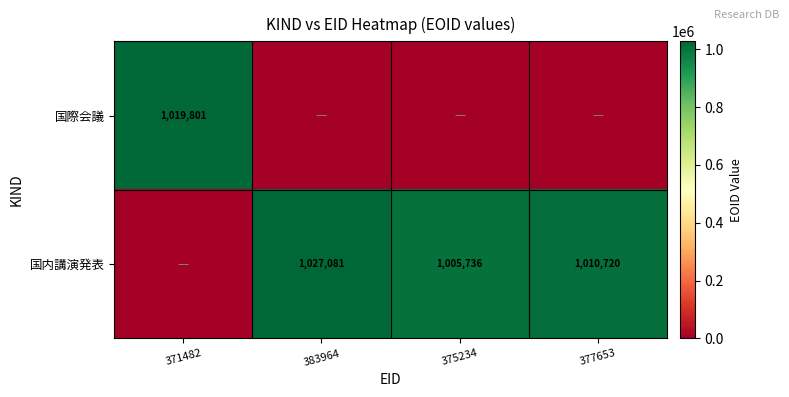

Is it true that 国際会議 equals 1019801 at 371482?

True